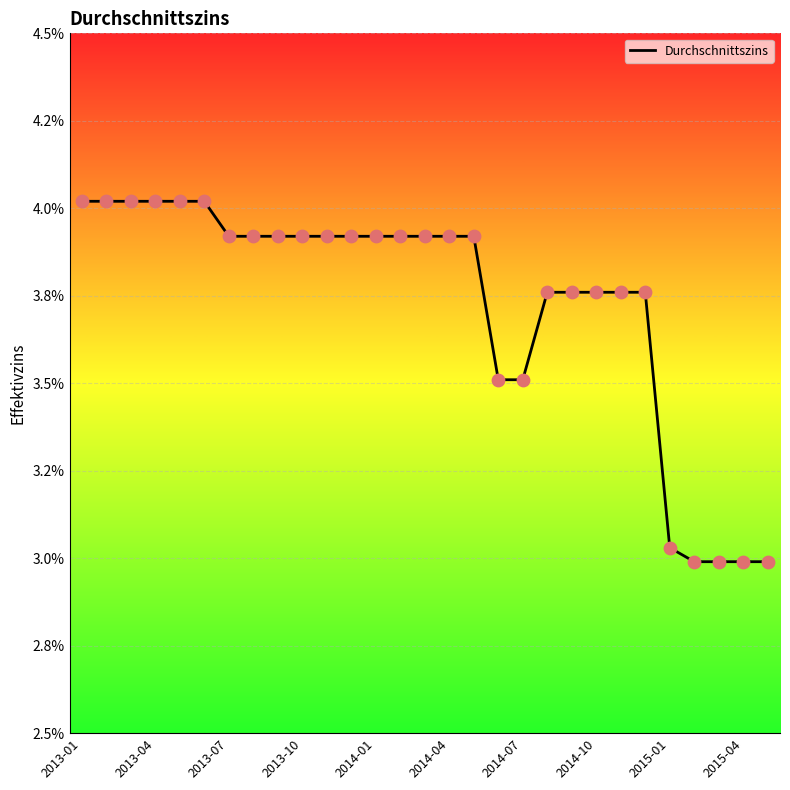

Is this an area chart (filled region under the line)?

Yes